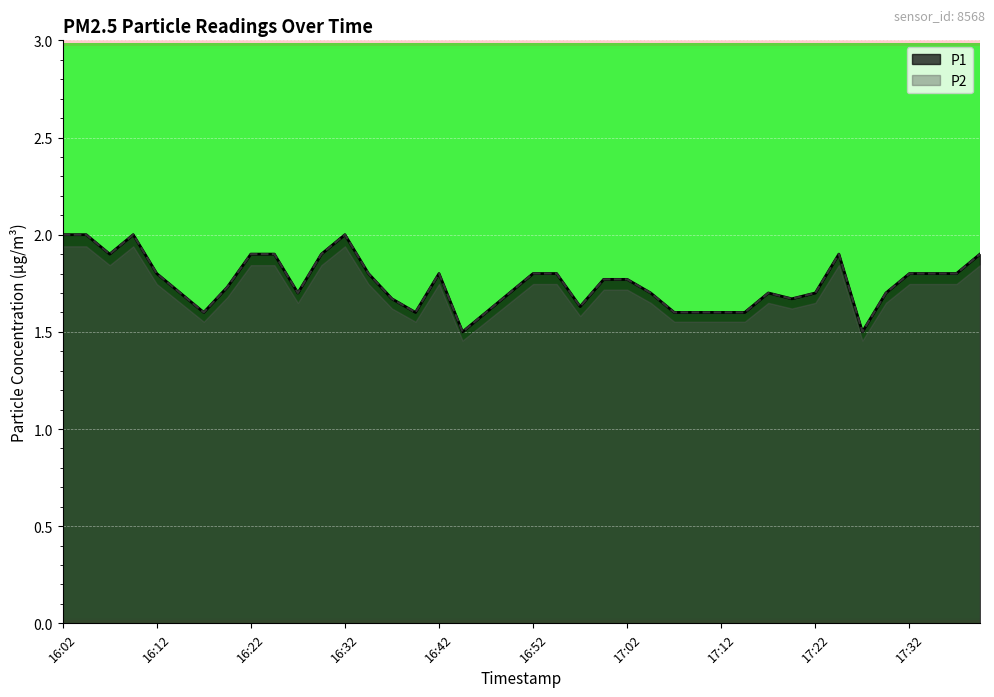

What is the label of the 15th point from the left?

16:37